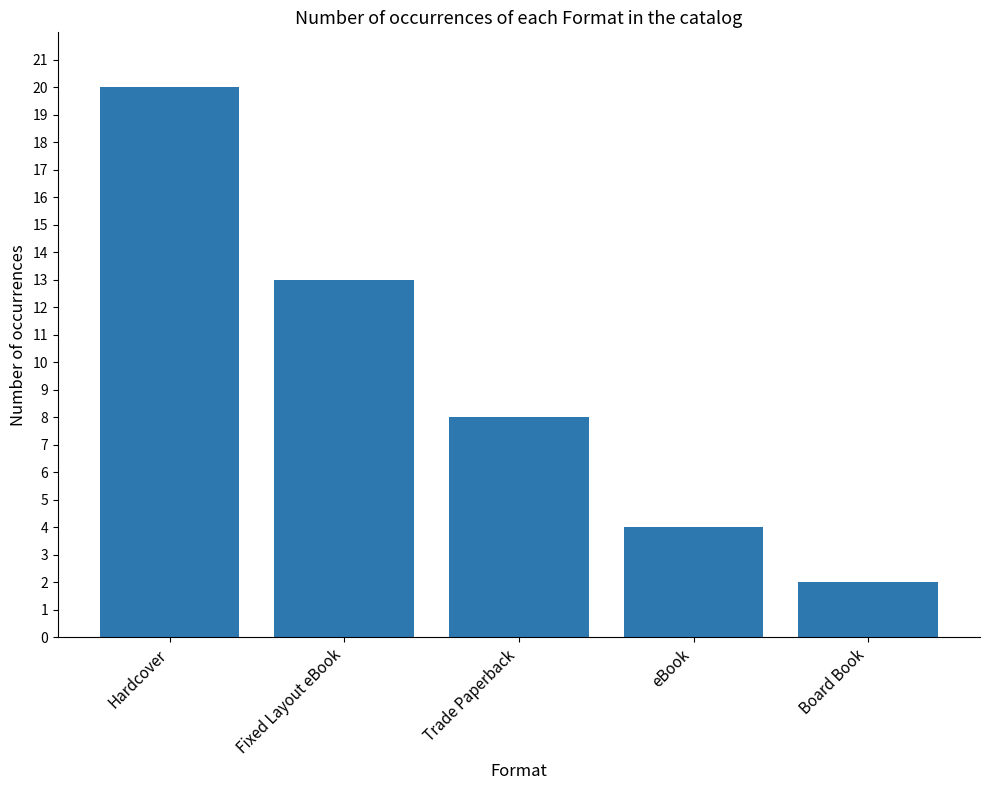

List the labels in order of value, largest first.

Hardcover, Fixed Layout eBook, Trade Paperback, eBook, Board Book